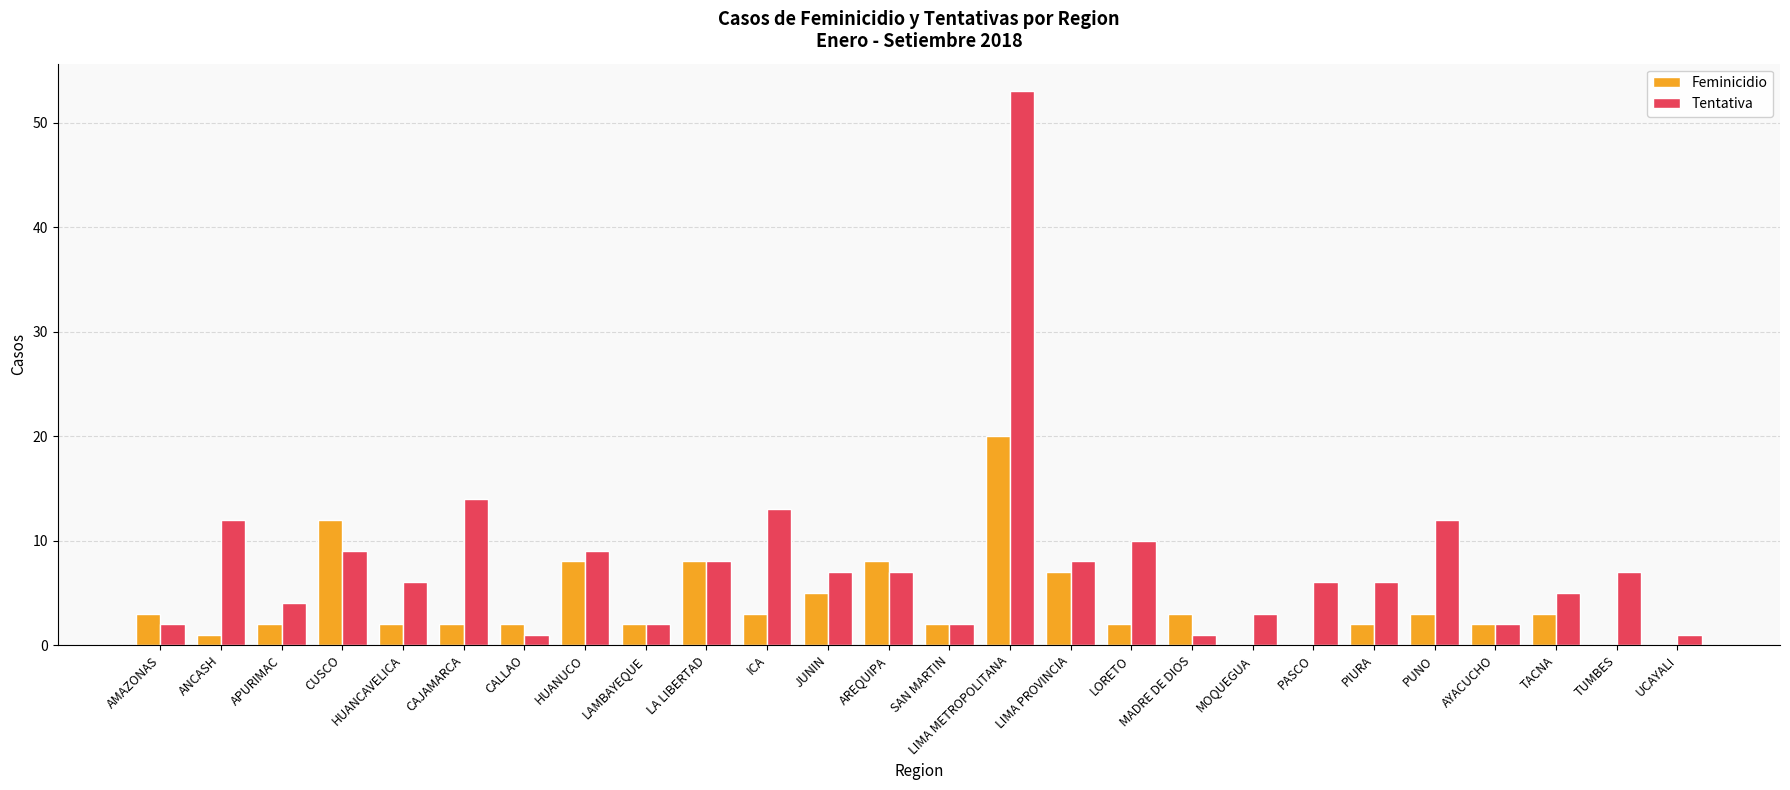

Between JUNIN and AREQUIPA, which series saw the biggest shift?

Feminicidio